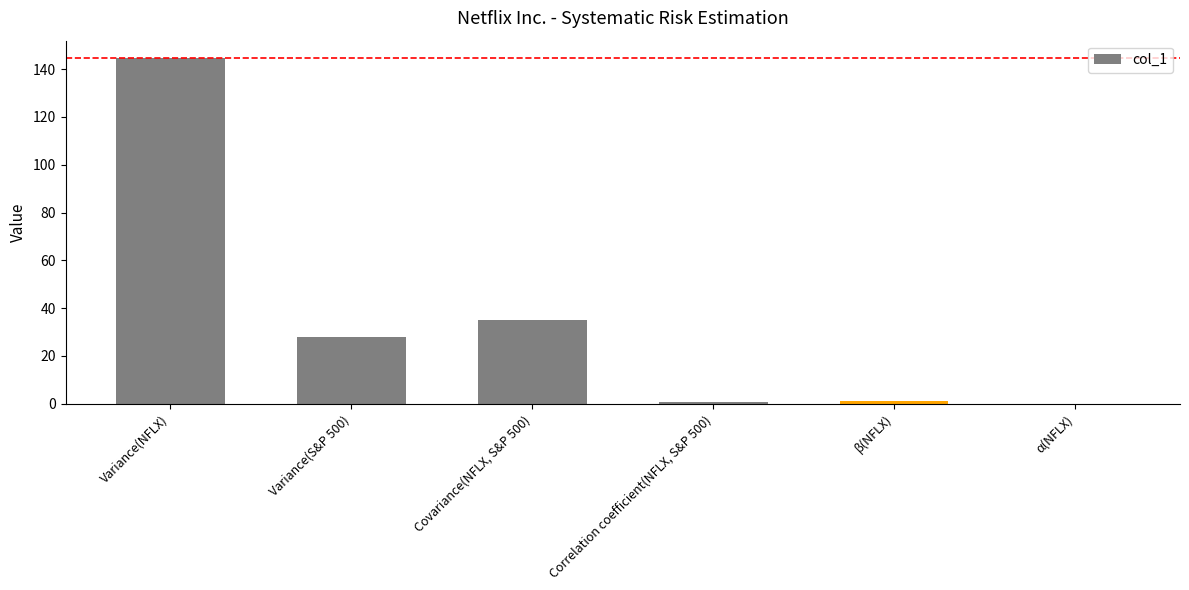

What is the sum of all values?

209.6